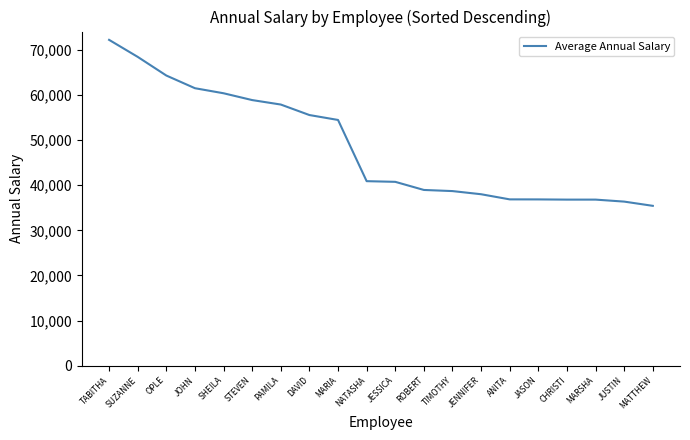

What is the minimum value shown in the chart?

35431.5